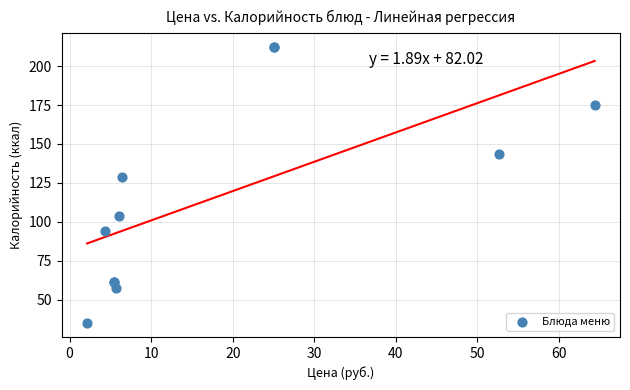

What Y value in the scatter plot is closest to 123?

128.8